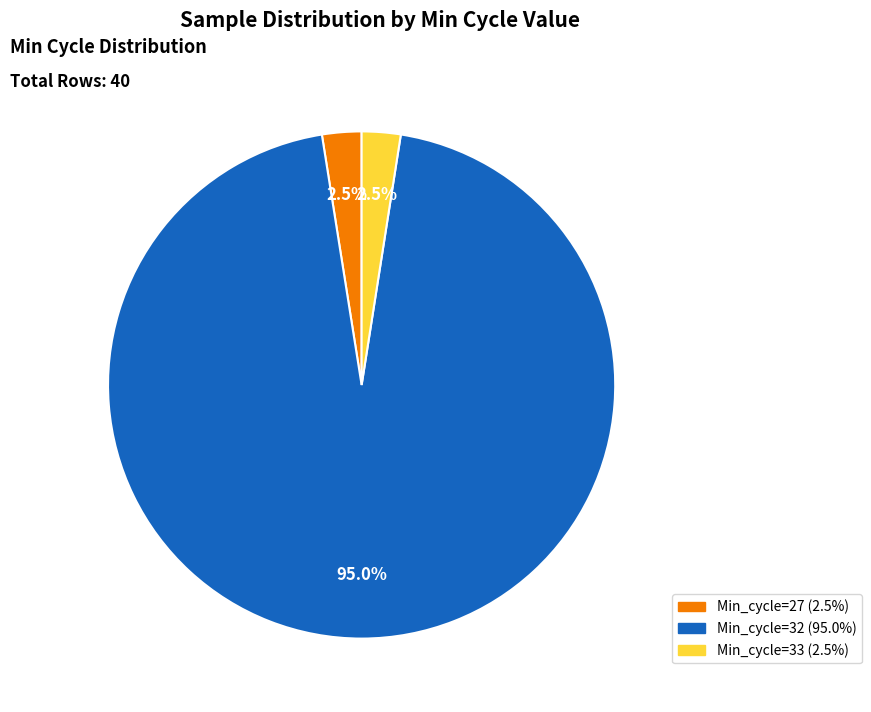

Does any single category account for the majority?

Yes